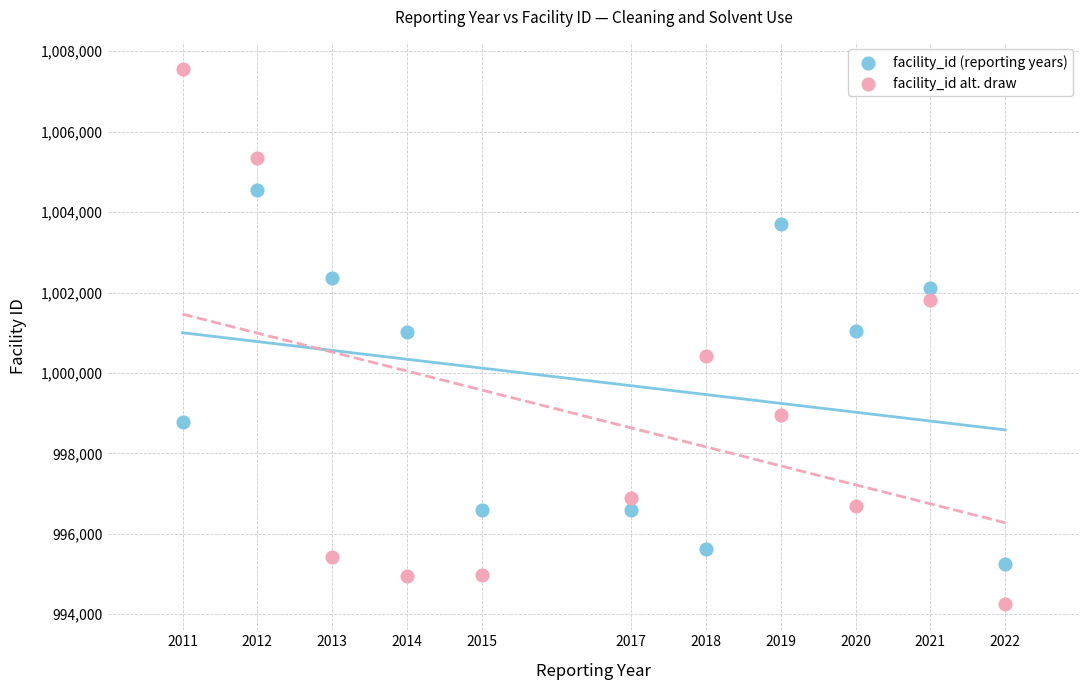

Which series reaches the maximum Y coordinate?

facility_id alt. draw